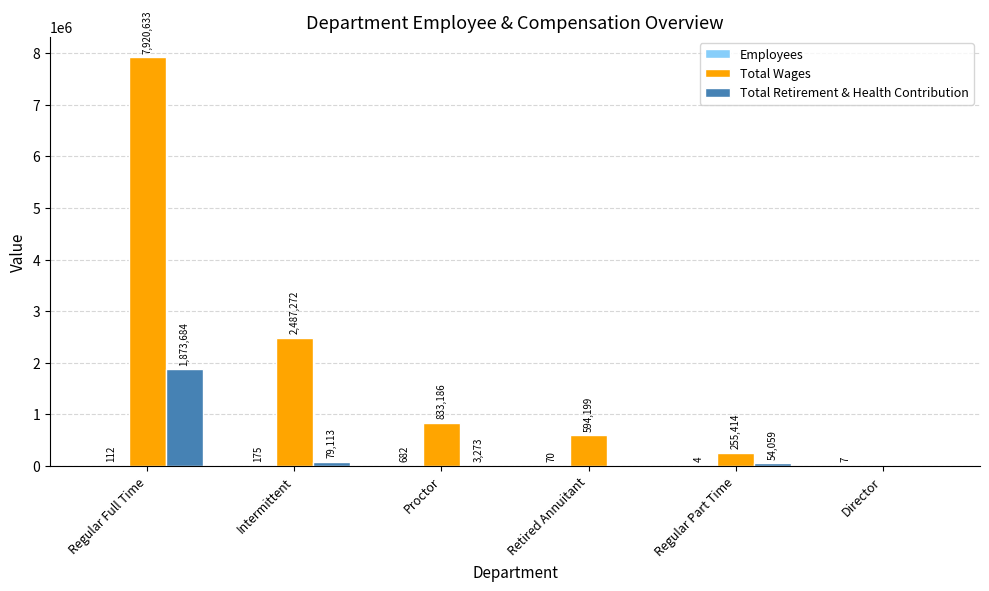

At which category is the sum across all series the highest?

Regular Full Time